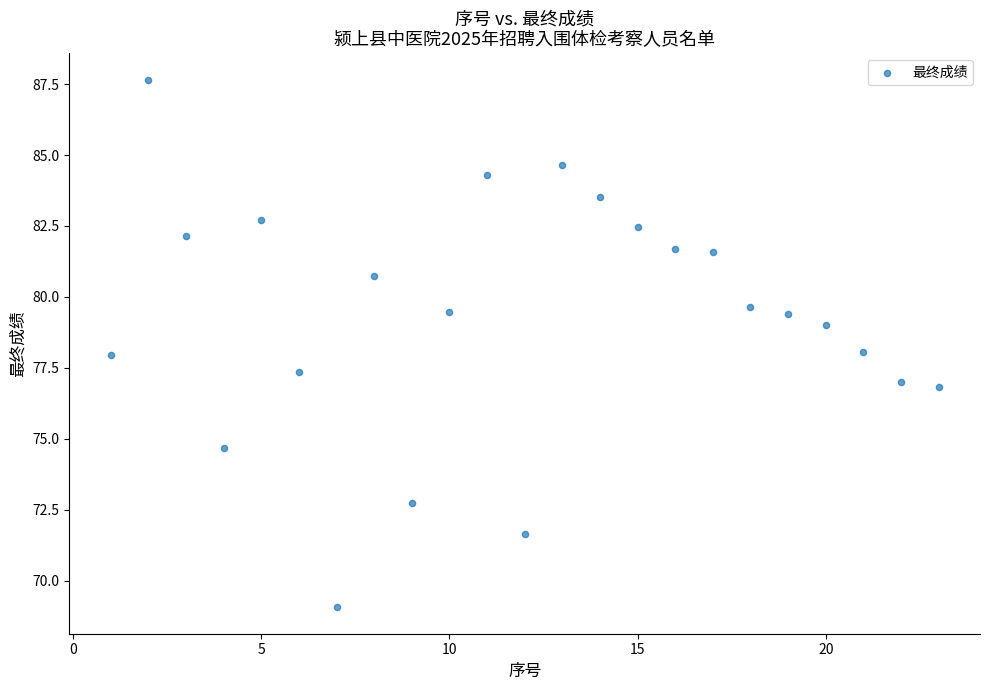

What is the range of X values (max minus min)?

22.0